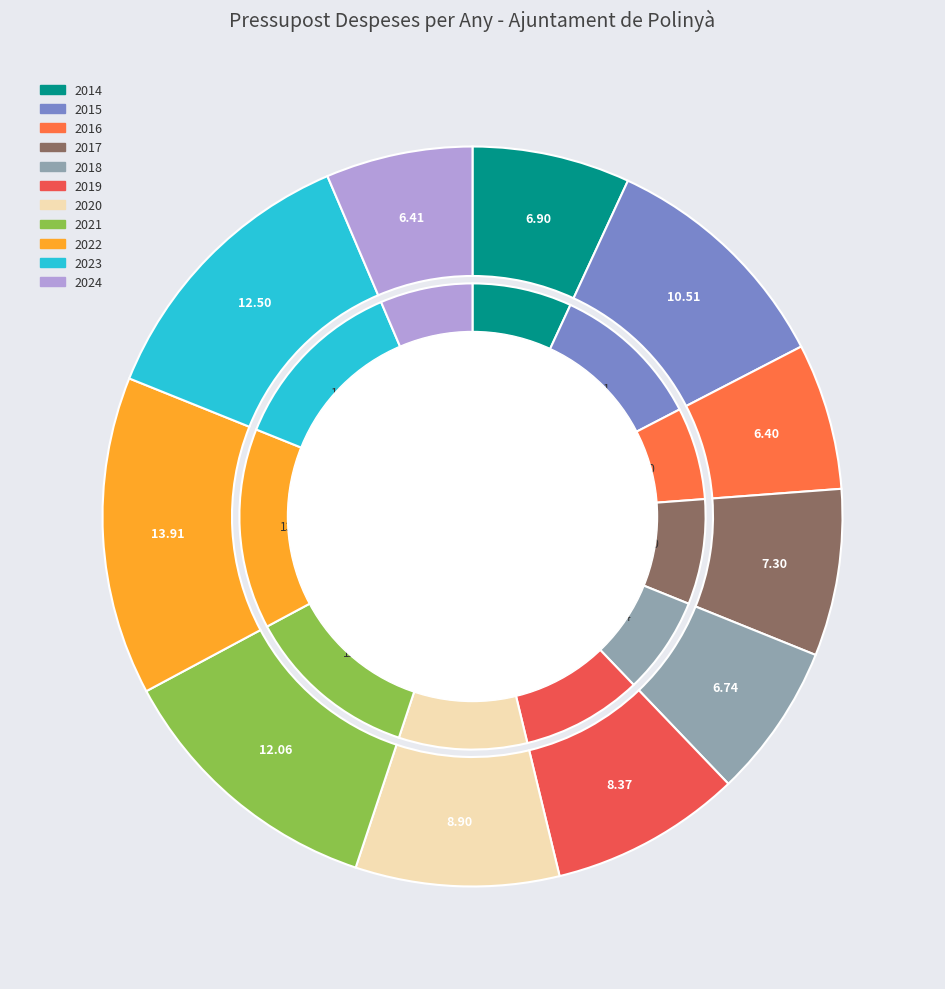

How many segments does this pie chart have?

11